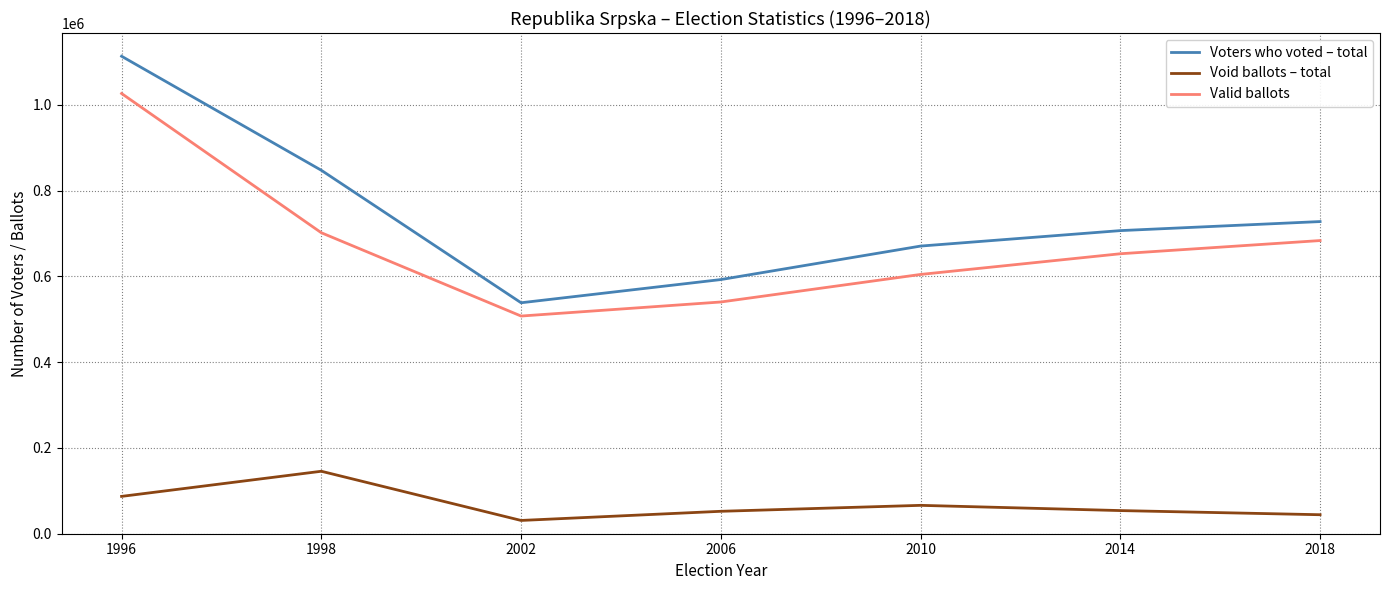

List the series in order of their peak value, highest first.

Voters who voted – total, Valid ballots, Void ballots – total